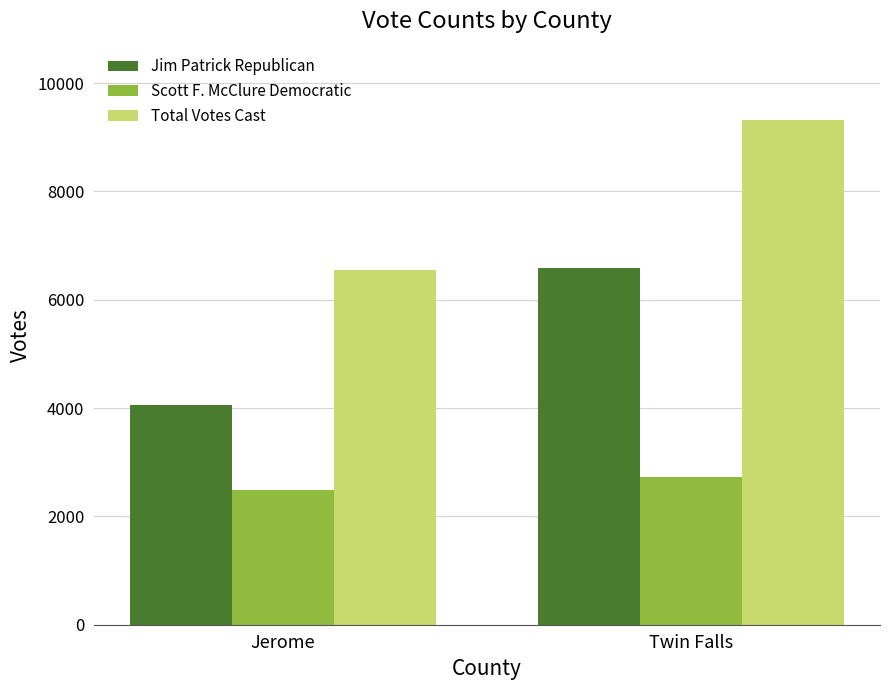

At which label does Jim Patrick Republican reach its minimum?

Jerome